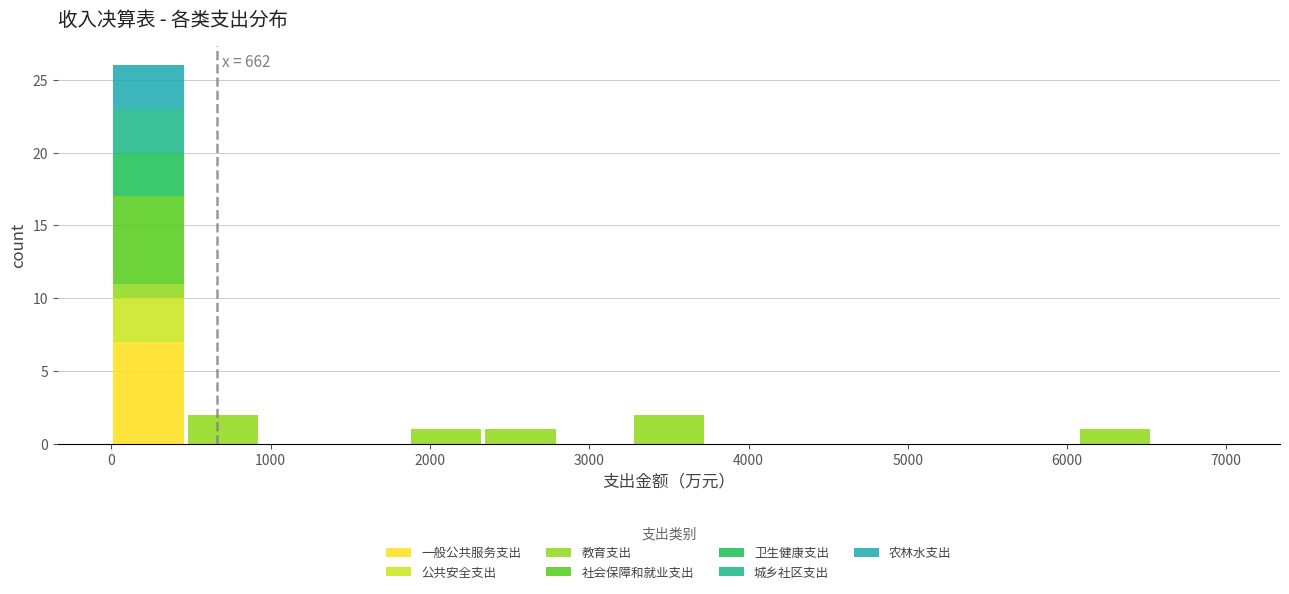

Which range on the x-axis has the tallest stacked bar (by total height)?

0 to 500